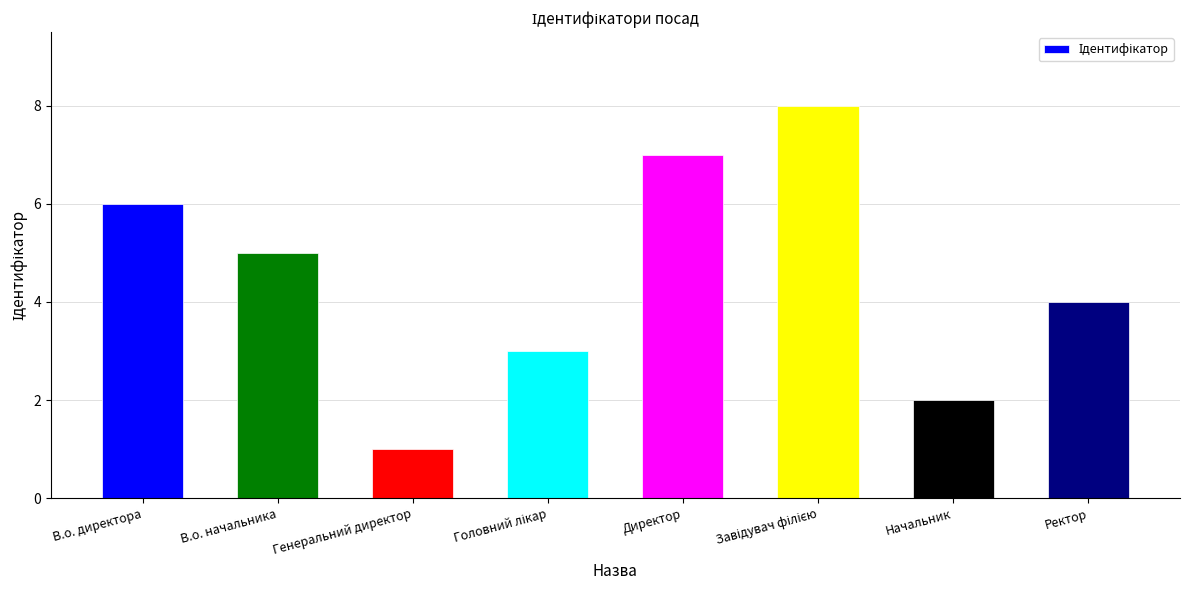

What position from the left is В.о. начальника?

2